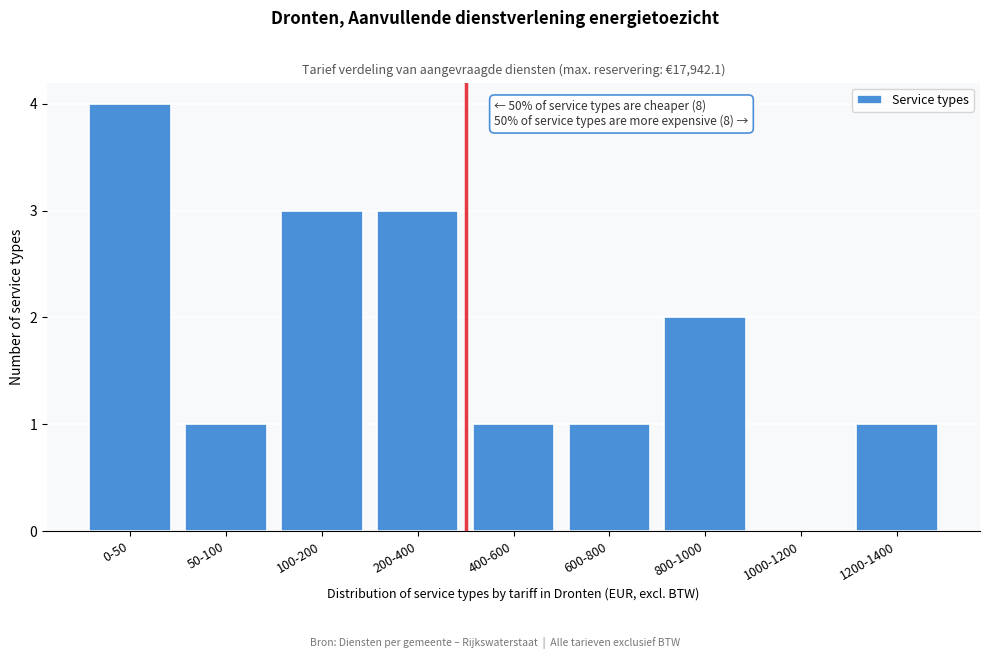

Reading left to right, what are all the values shown in this chart?

0-50=4	50-100=1	100-200=3	200-400=3	400-600=1	600-800=1	800-1000=2	1000-1200=0	1200-1400=1